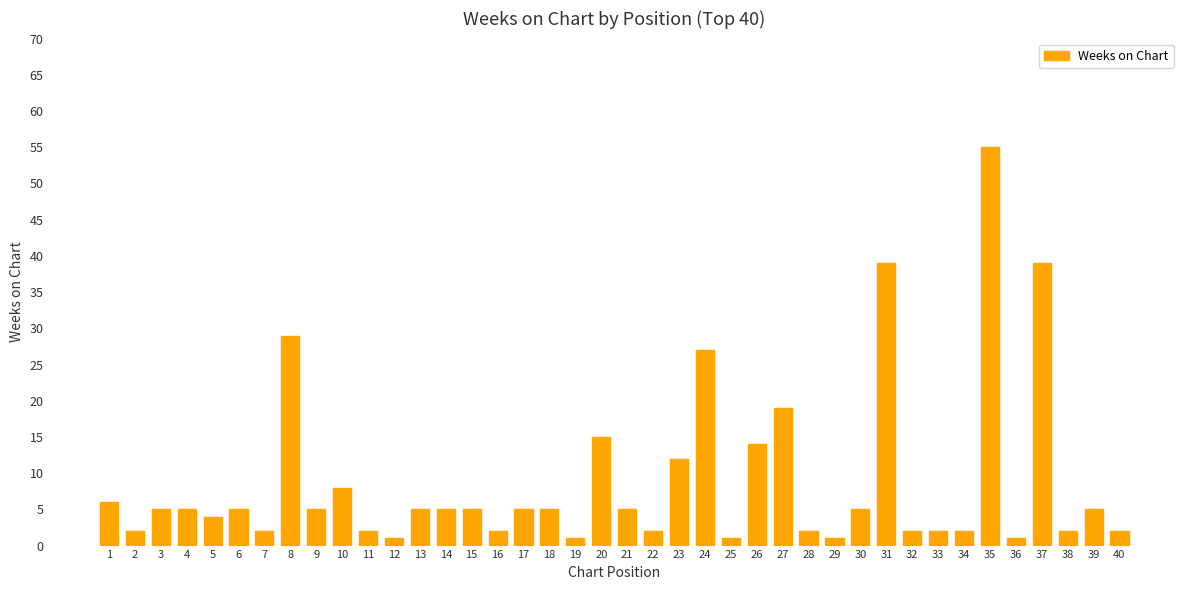

Reading left to right, list all the values displayed in this chart.

1=6	2=2	3=5	4=5	5=4	6=5	7=2	8=29	9=5	10=8	11=2	12=1	13=5	14=5	15=5	16=2	17=5	18=5	19=1	20=15	21=5	22=2	23=12	24=27	25=1	26=14	27=19	28=2	29=1	30=5	31=39	32=2	33=2	34=2	35=55	36=1	37=39	38=2	39=5	40=2